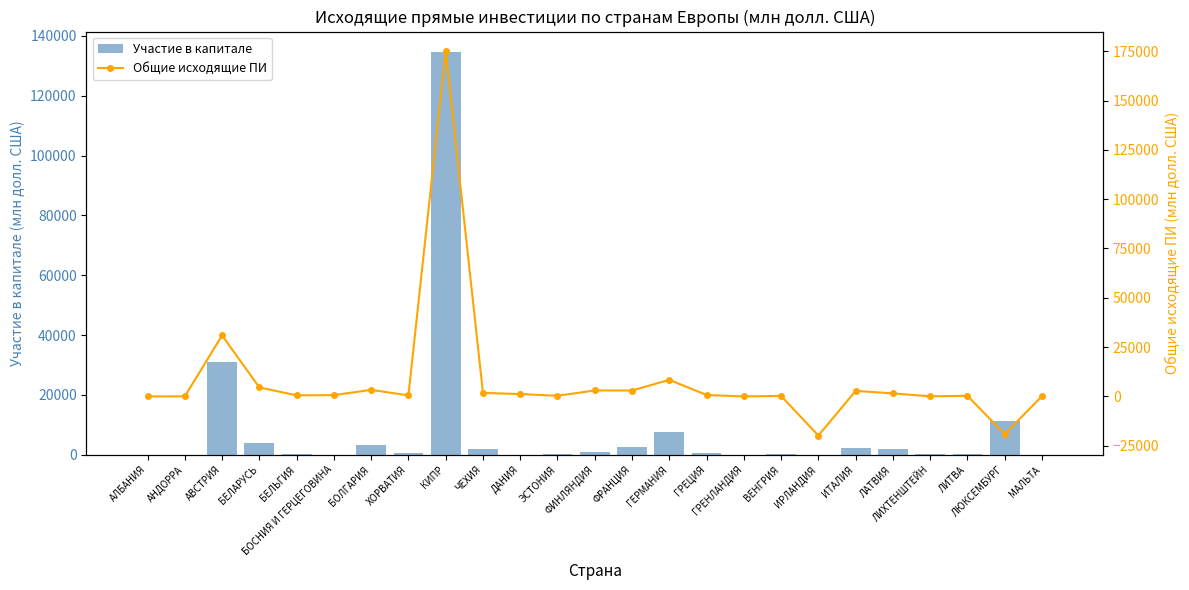

Rank the series by their average value, from highest to lowest.

Участие в капитале, Общие исходящие ПИ